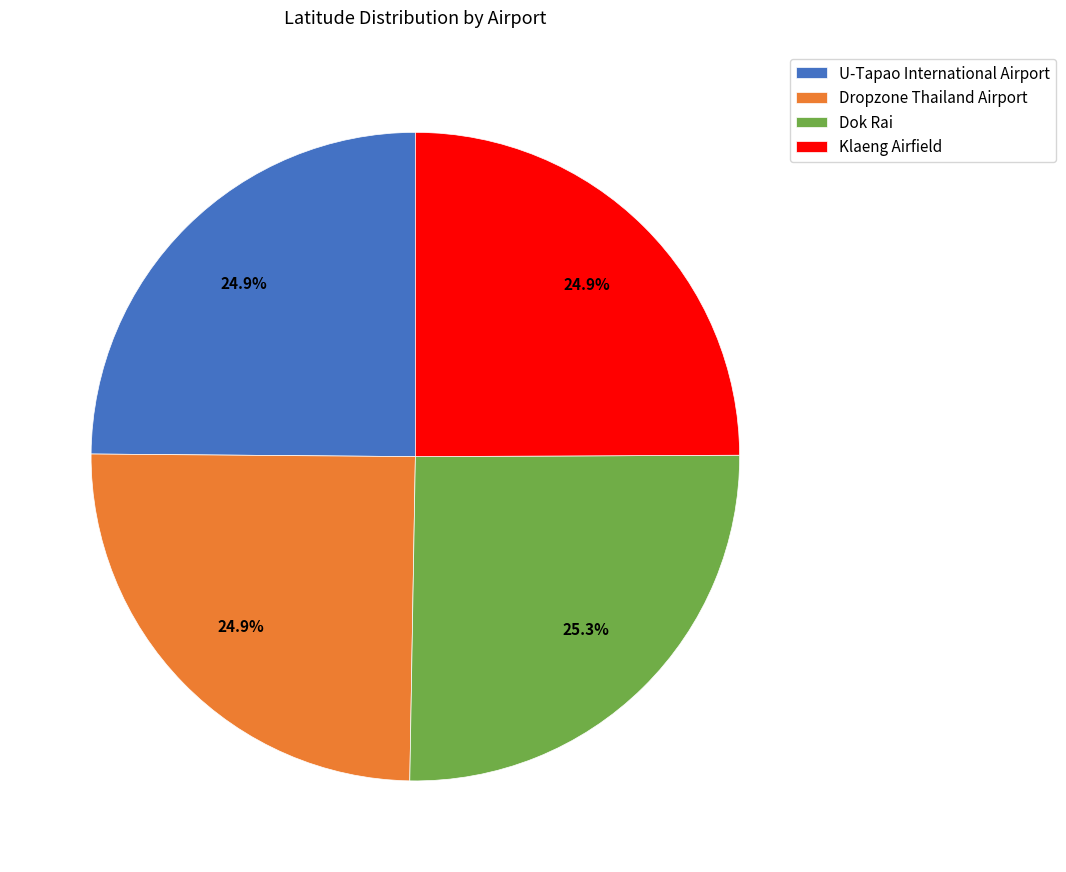

Does Dropzone Thailand Airport account for over 50% of the chart?

No